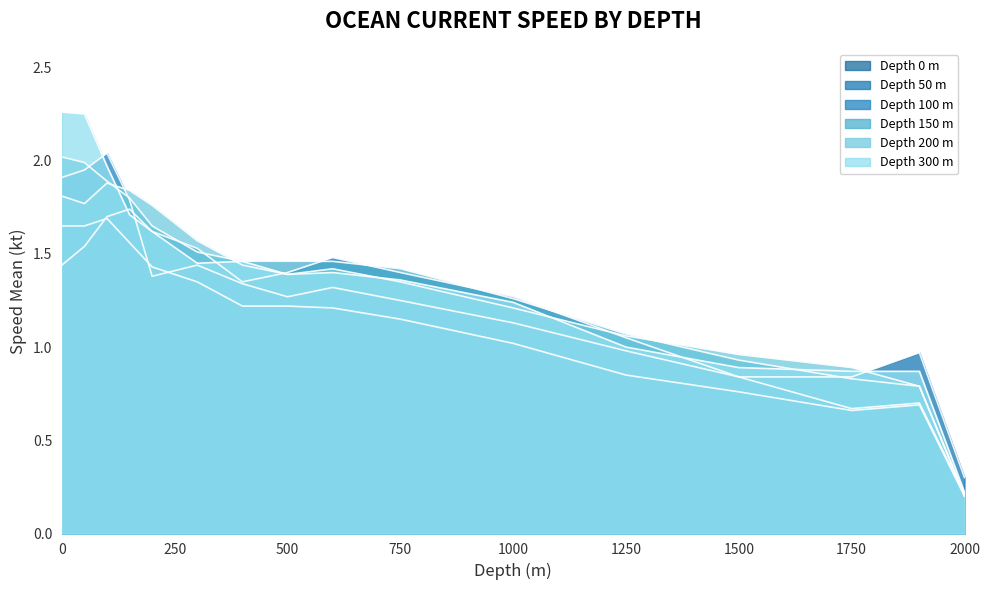

True or false: depth_150 has more than 0 points higher than both neighbors.

False